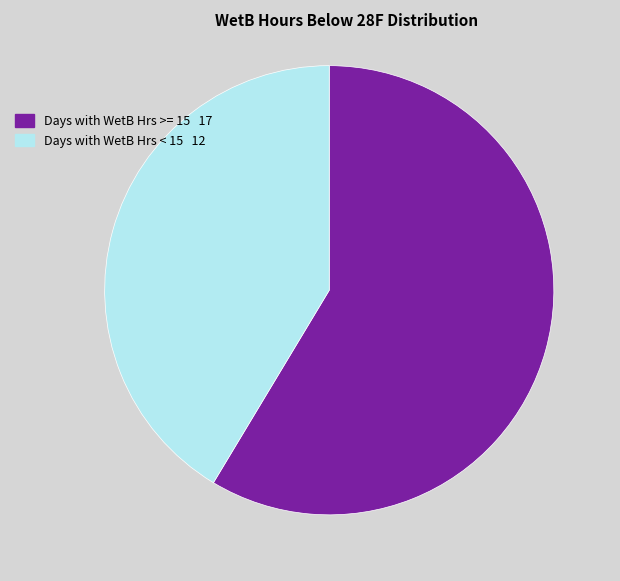

Rank the categories by value from lowest to highest.

Days with WetB Hrs < 15 12, Days with WetB Hrs >= 15 17